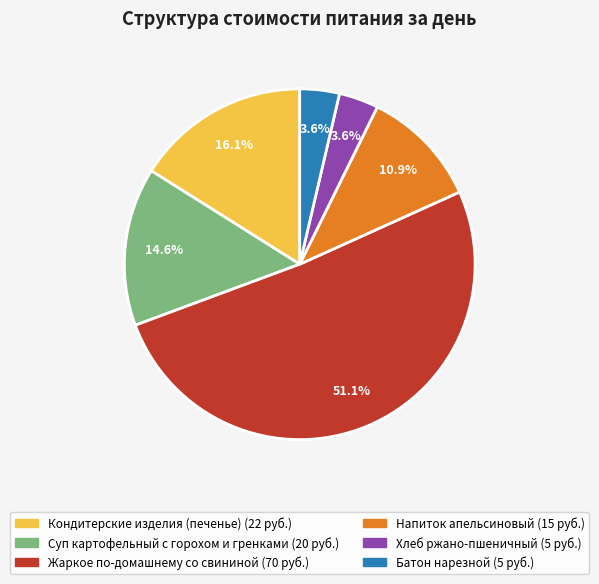

To the nearest percent, what is the combined percentage of Жаркое по-домашнему со свининой and Хлеб ржано-пшеничный?

55%